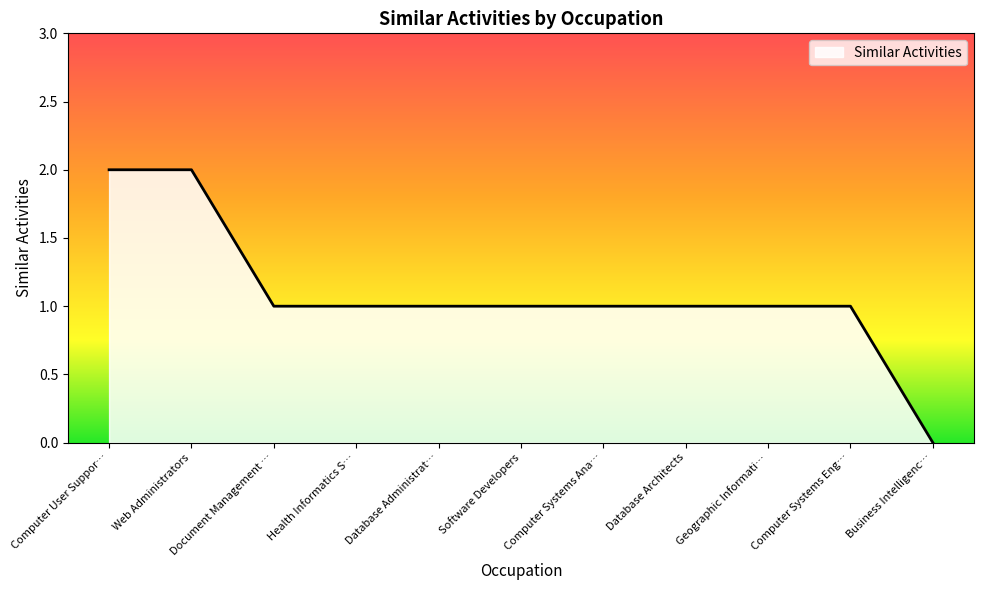

Which label corresponds to the smallest value in the chart?

Business Intelligenc…